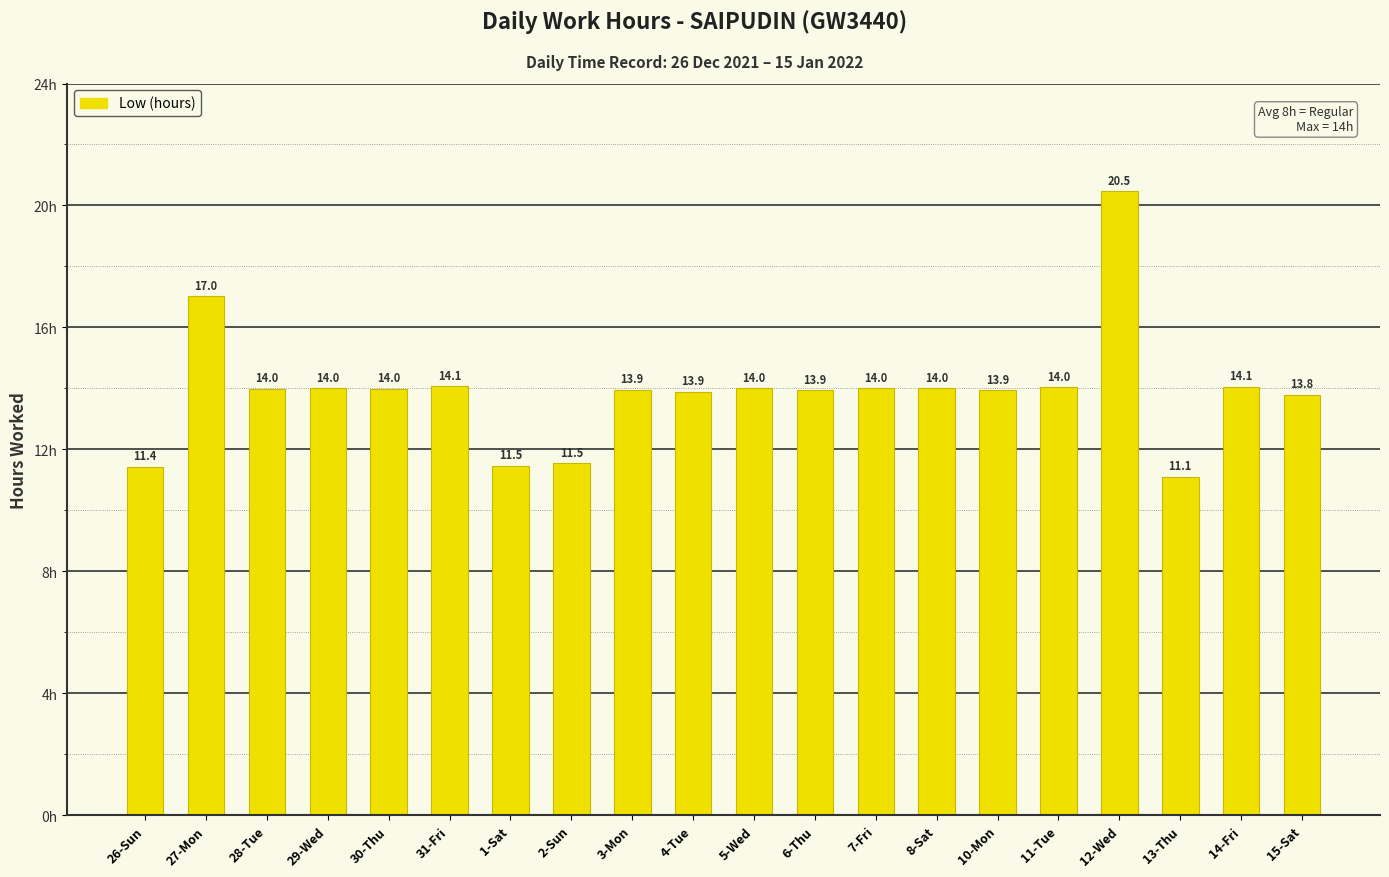

What is the change in value from 6-Thu to 13-Thu?

-2.8